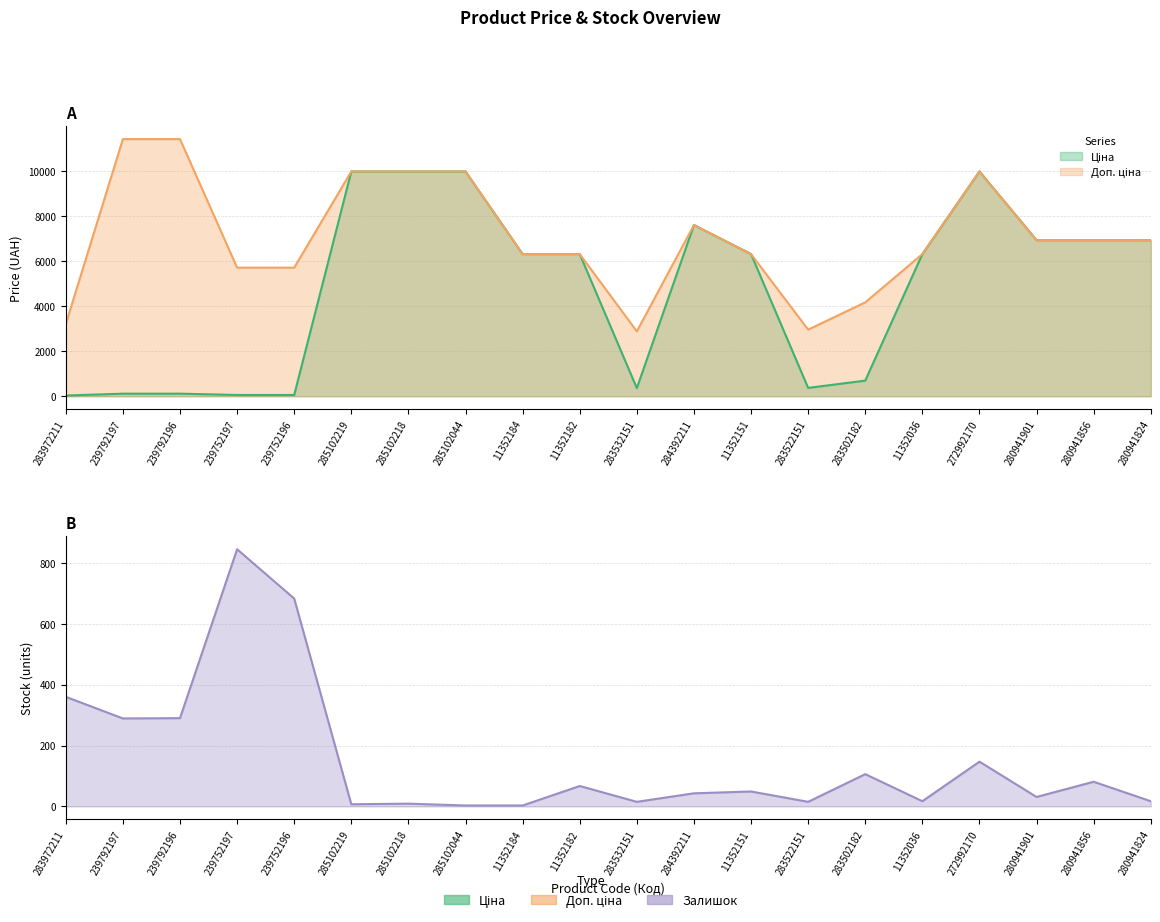

What is the label of the 15th point from the right?

285102219